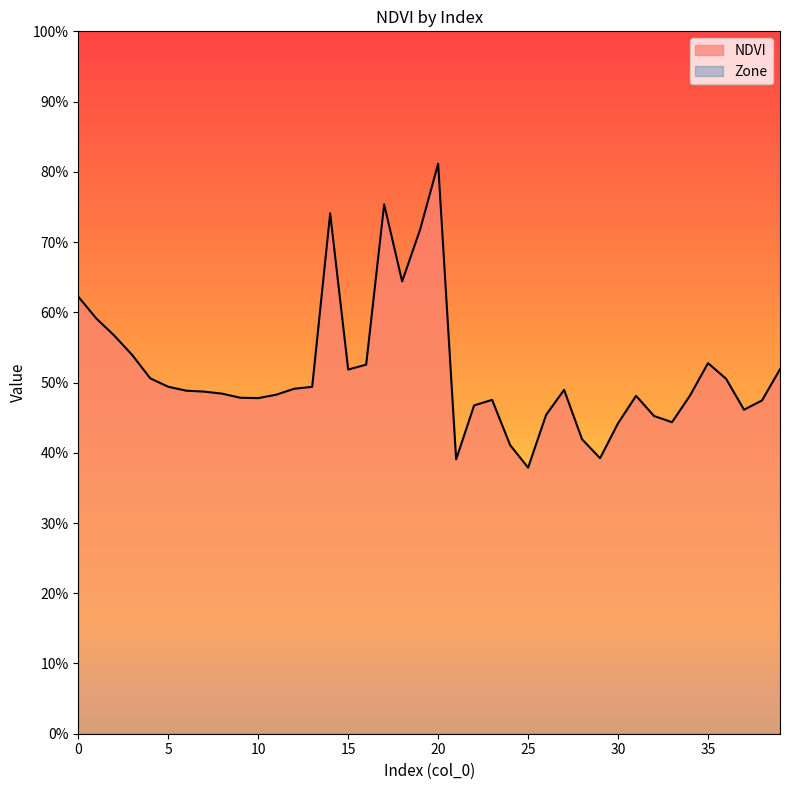

Read the value at 36.

0.5